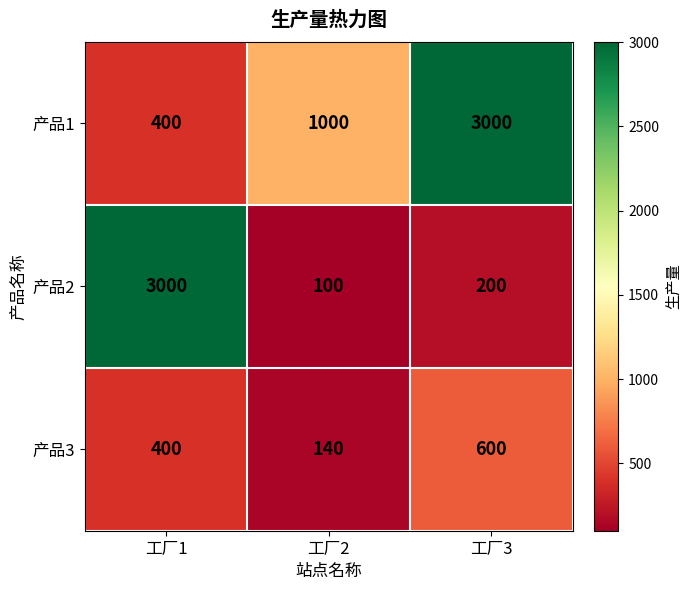

Which series changed the most between 工厂1 and 工厂3?

产品2